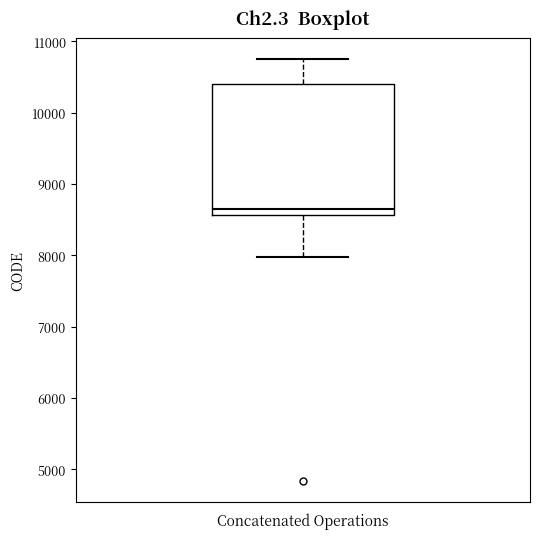

Read this box plot against the y-axis: the position of the median line, the range covered by the box, and the ends of both whiskers. The values are not printed on the chart, so give them approximately, as read against the axis.

median 8700, box 8600 to 10400, whiskers 8000 to 10800